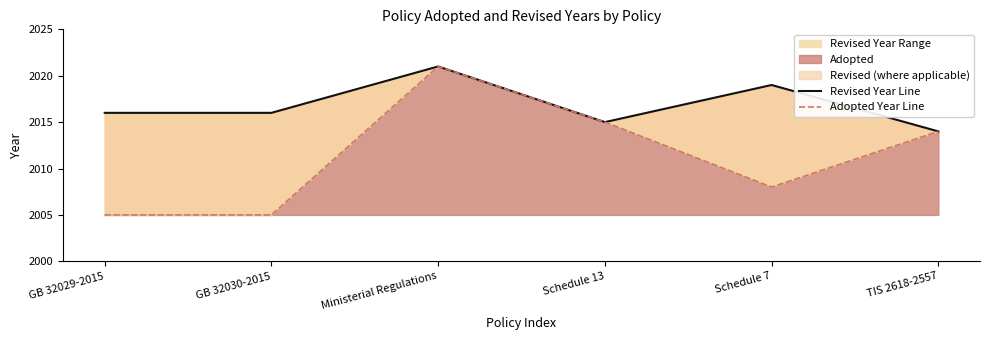

Does the chart have visible grid lines?

No